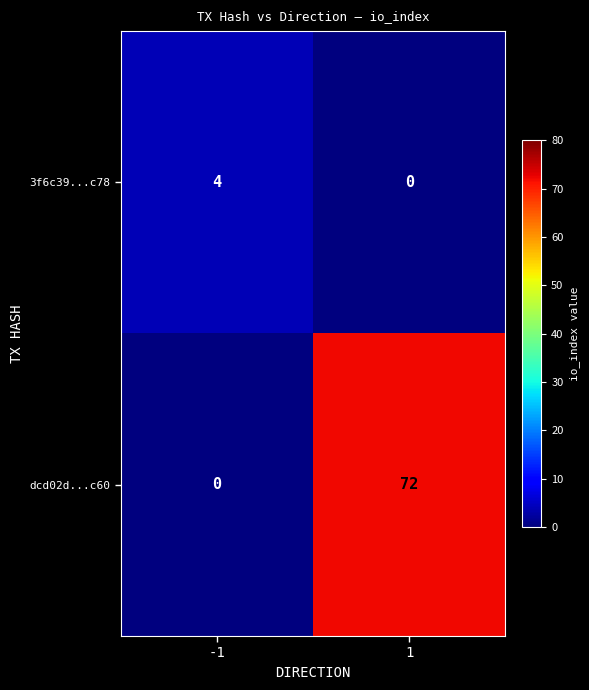

How many positive values does the dcd02d...c60 series have?

1